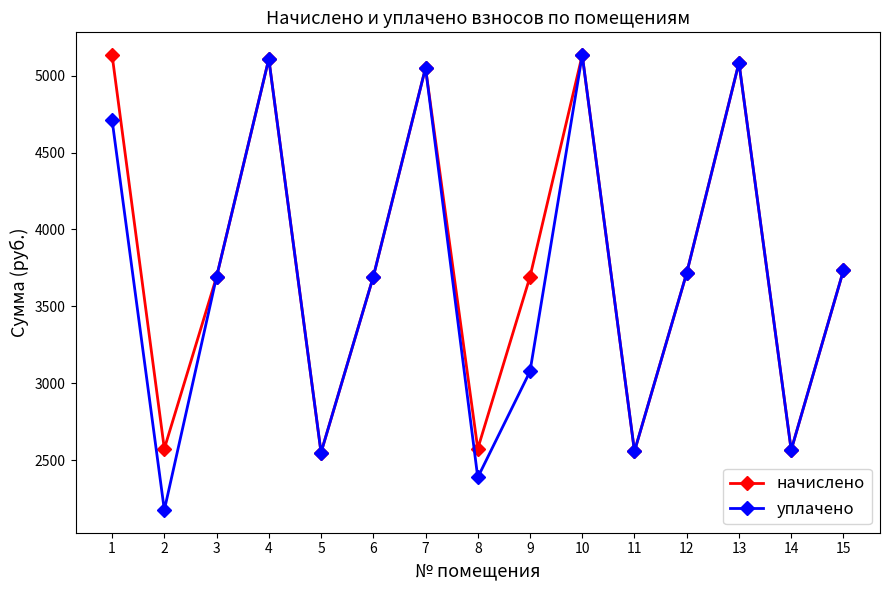

Read the начислено value at 4.

5108.8